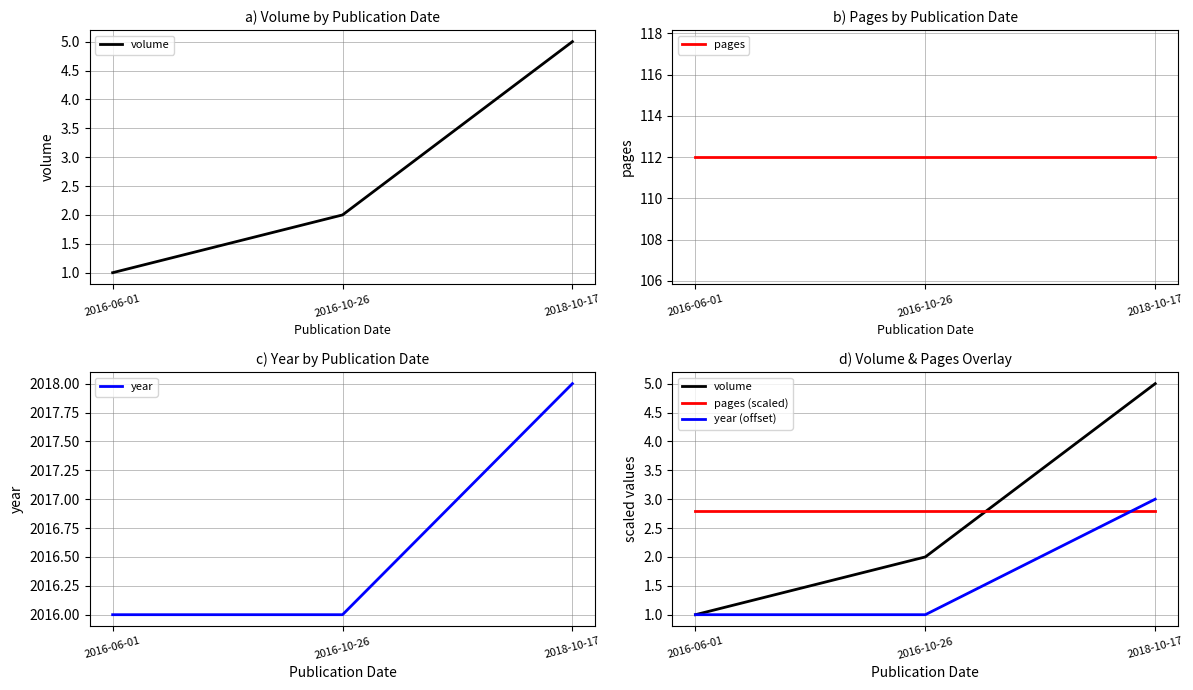

Which has a higher value, 2018-10-17 or 2016-10-26?

2018-10-17